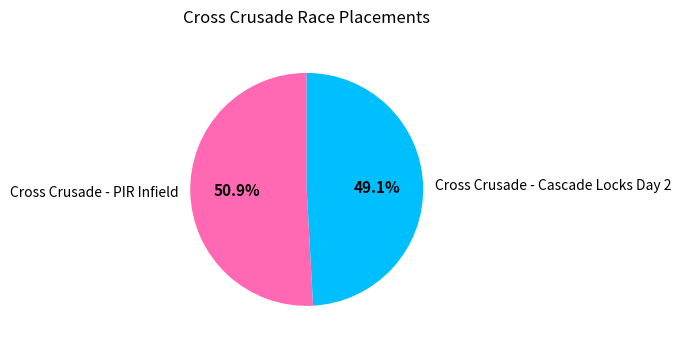

How many slices are in this pie chart?

2